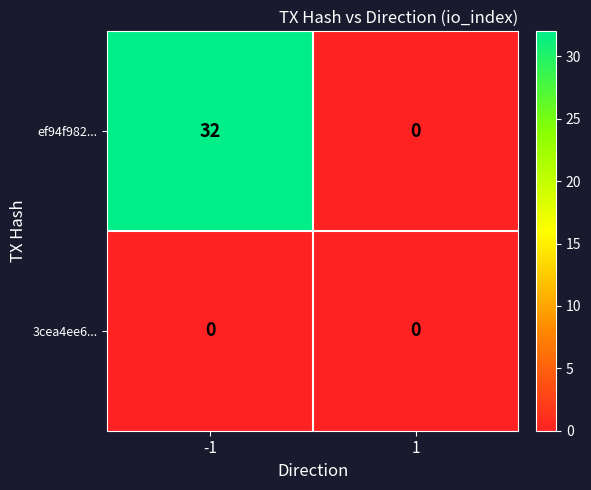

List the series in order of their overall mean, highest first.

ef94f982..., 3cea4ee6...